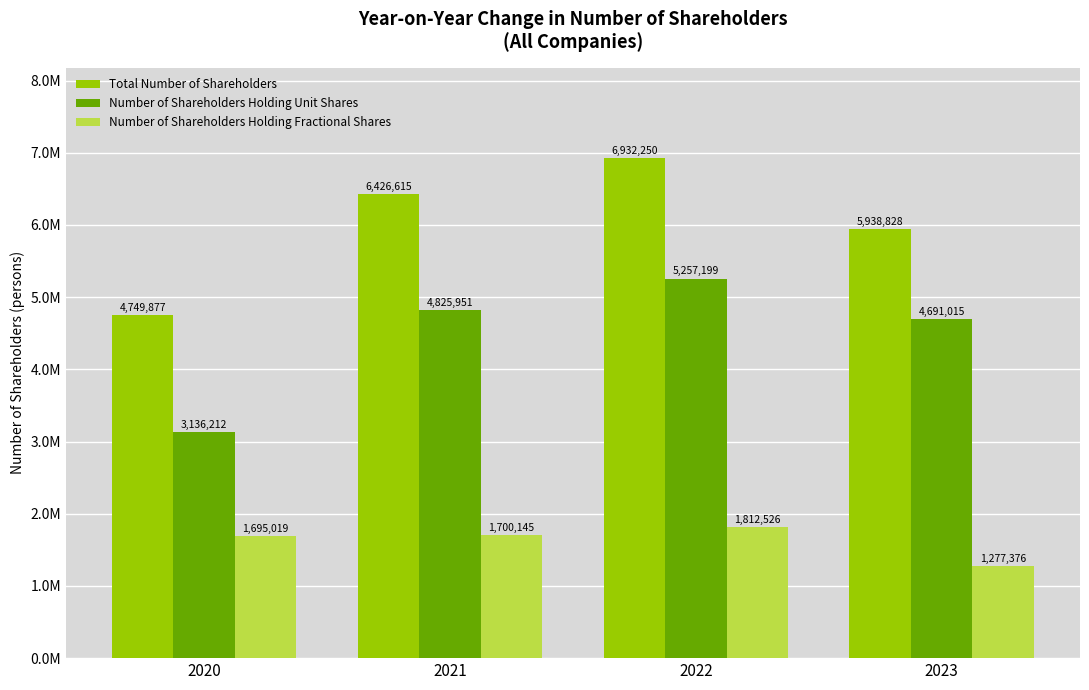

The Number of Shareholders Holding Fractional Shares series shows 1700145 at 2021. True or false?

True